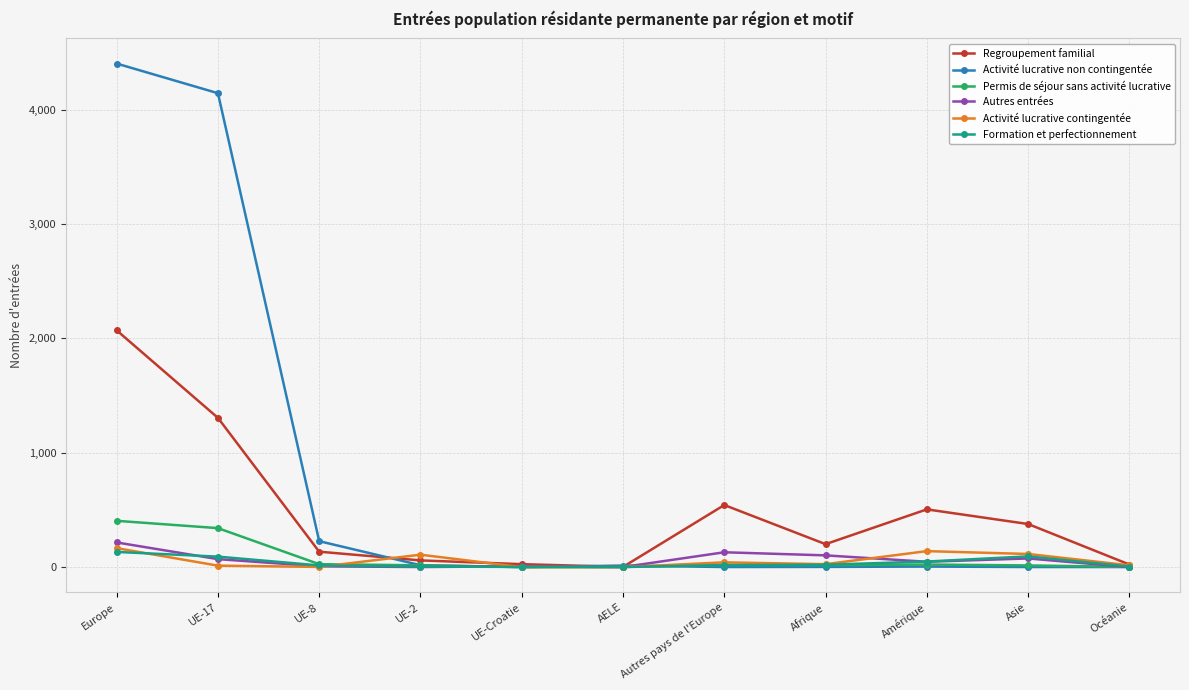

Which series has the largest total across all categories?

Activité lucrative non contingentée